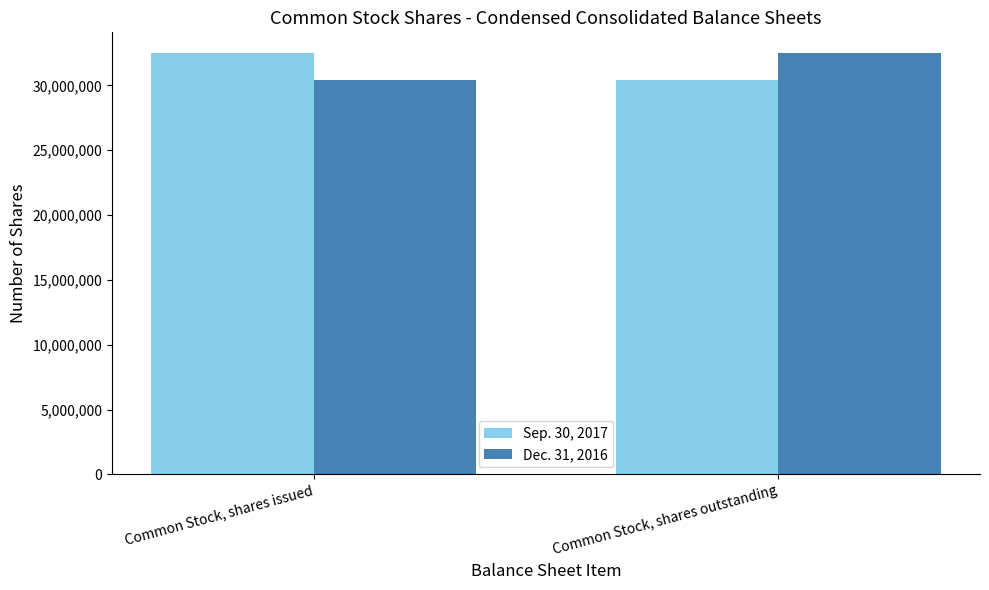

Is the value of Dec. 31, 2016 at Common Stock, shares issued greater than the value of Sep. 30, 2017 at Common Stock, shares issued?

No